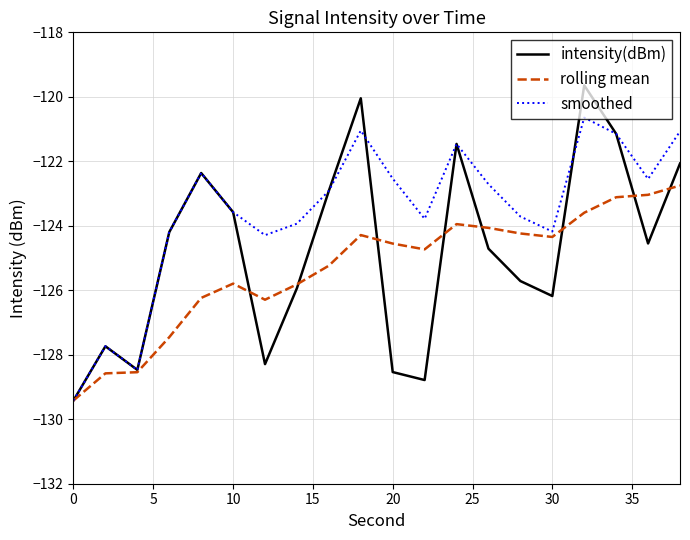

Rank the series by their maximum value, from highest to lowest.

intensity(dBm), smoothed, rolling mean